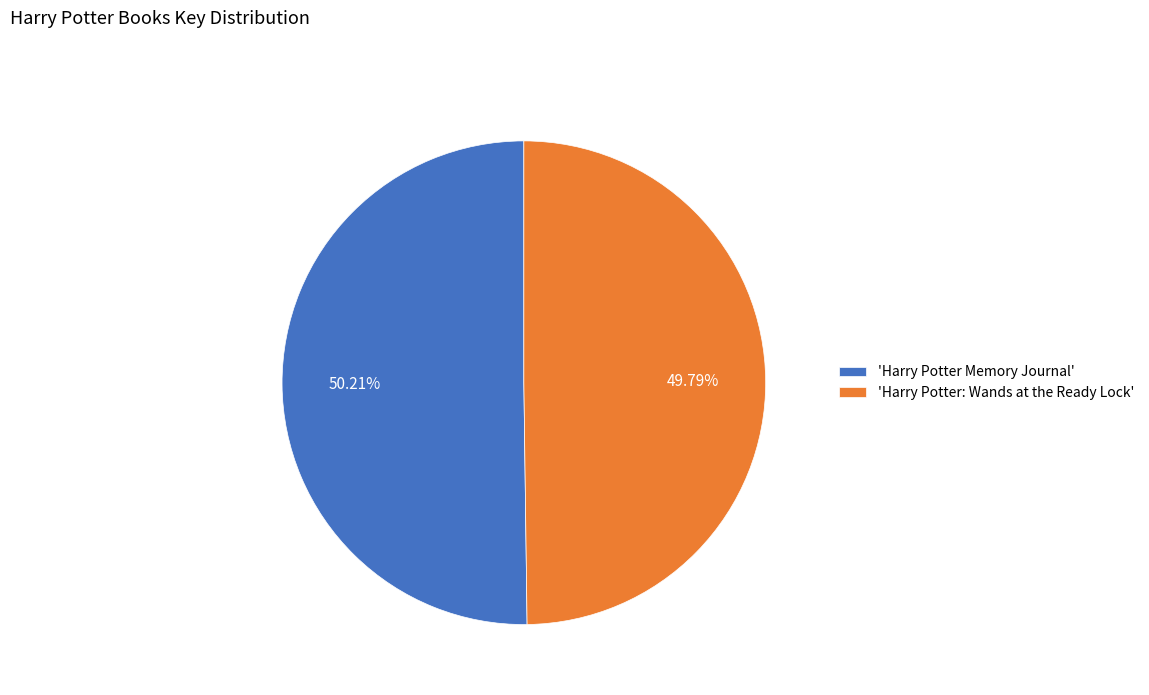

Do 'Harry Potter Memory Journal' and 'Harry Potter: Wands at the Ready Lock' together represent more than half of the pie?

Yes